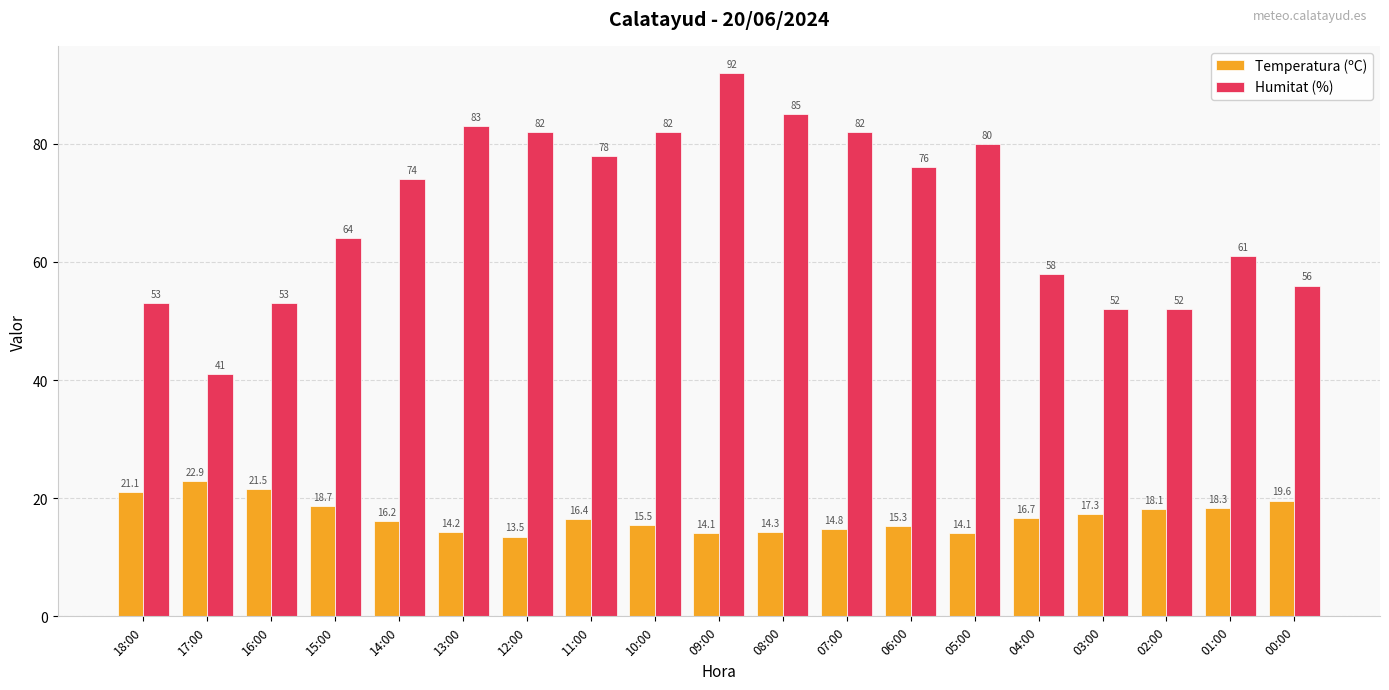

What is the minimum value shown in the chart?

13.5